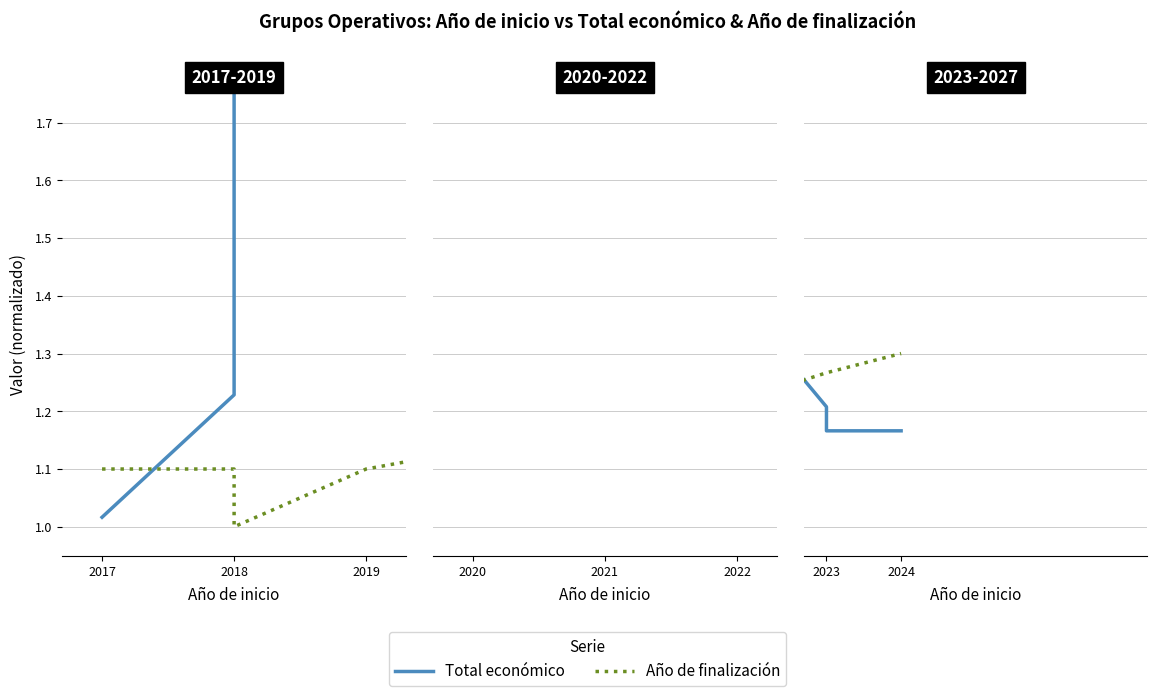

Is this an area chart (filled region under the line)?

No